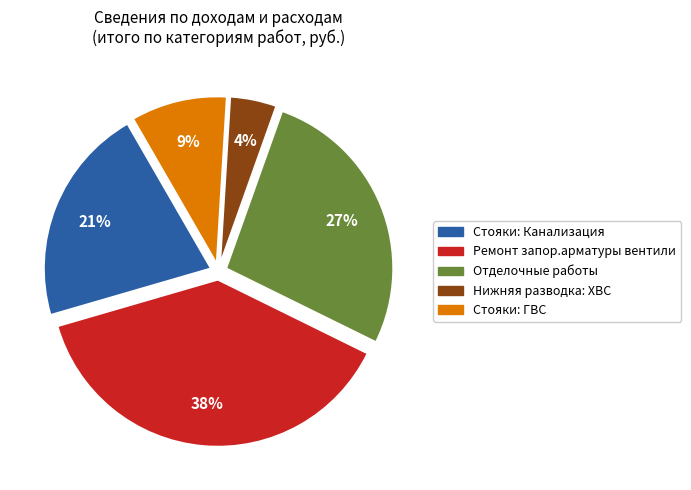

Which category has the biggest portion of the pie?

Ремонт запор.арматуры вентили